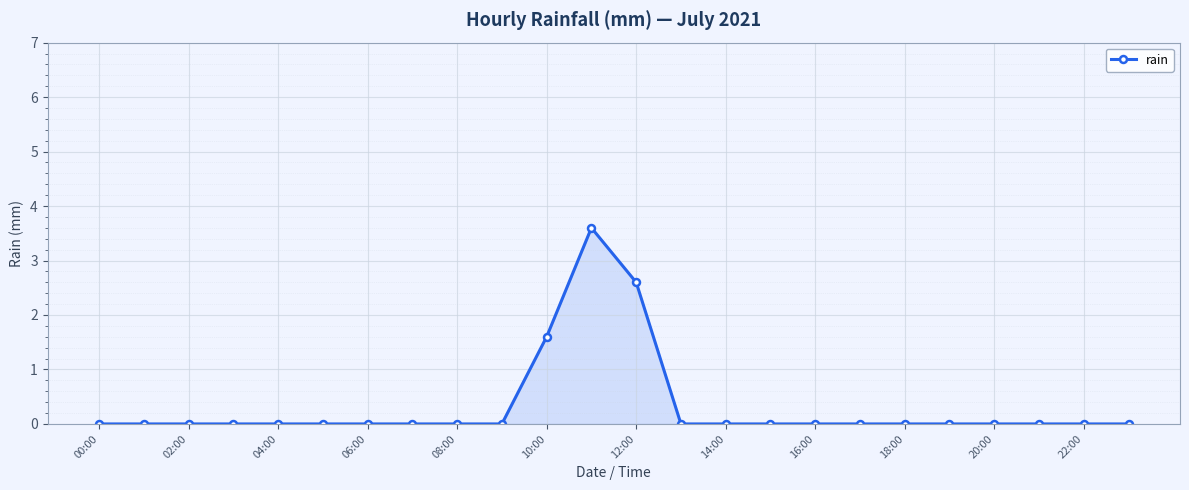

What is the maximum value shown in the chart?

3.6